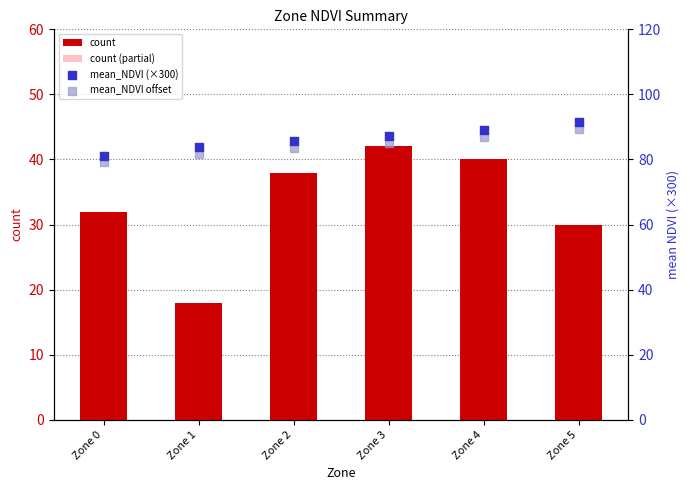

At how many categories does at least one series exceed 45?

6